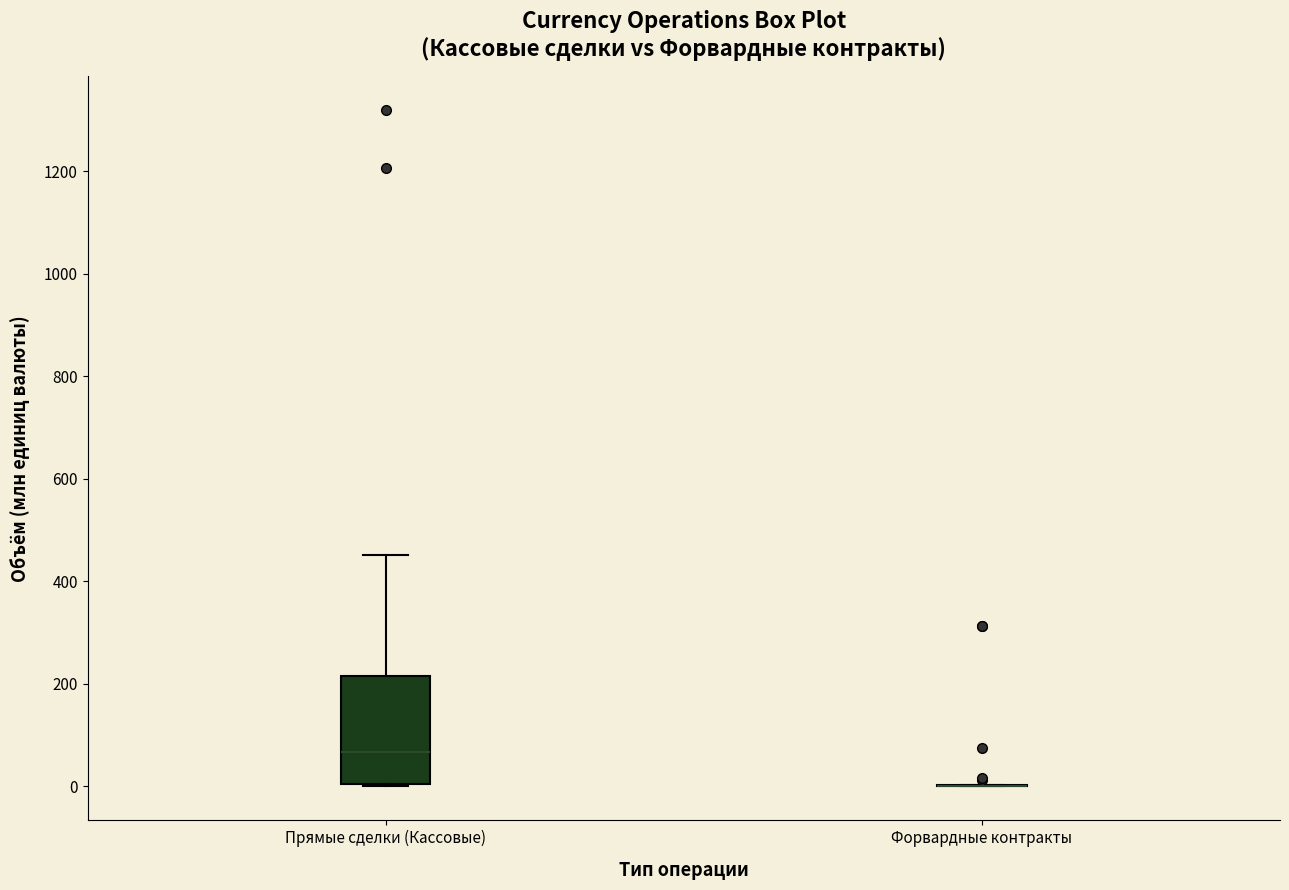

Which box is the tallest, from its lower edge to its upper edge?

Прямые сделки (Кассовые)